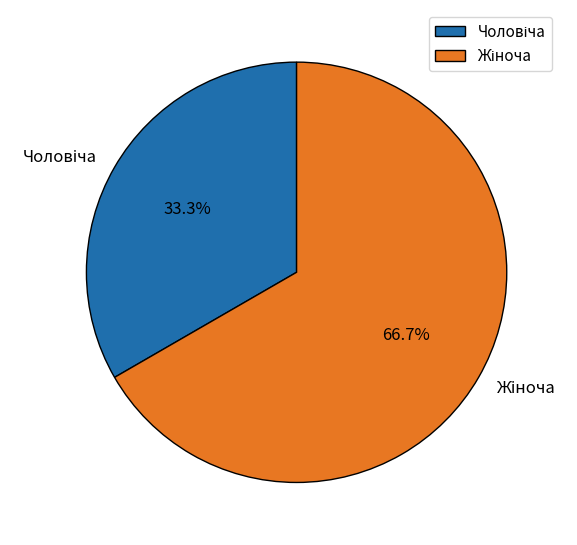

How many slices are in this pie chart?

2